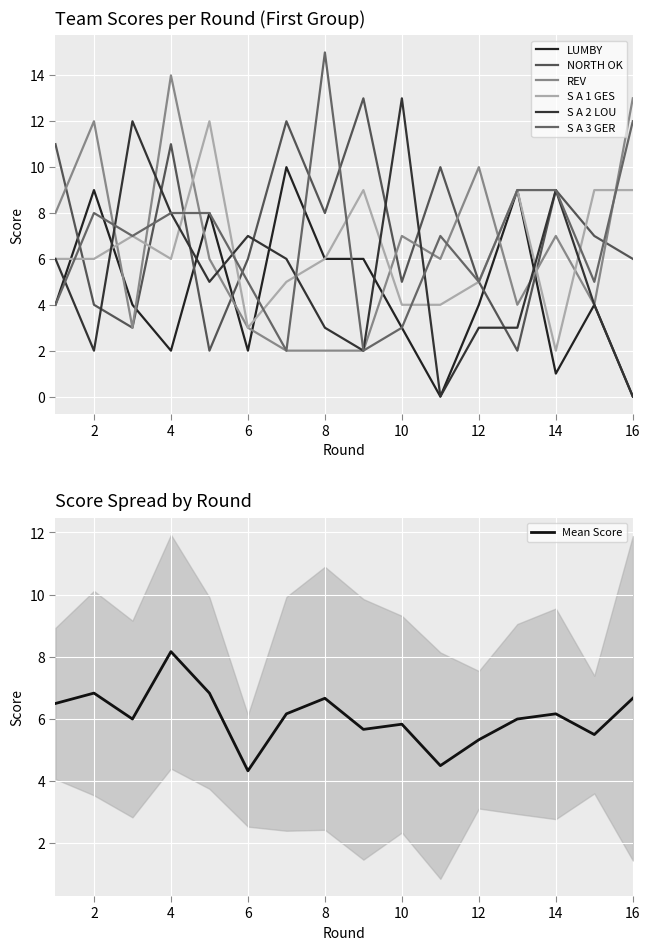

In S A 2 LOU, how many points are higher than both neighbors (excluding endpoints)?

4